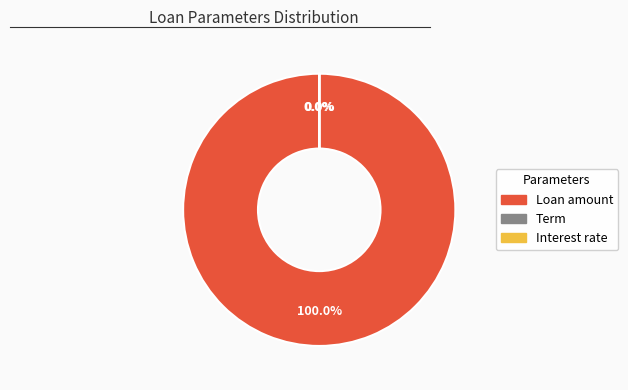

Which slice represents more than half of the pie?

Loan amount